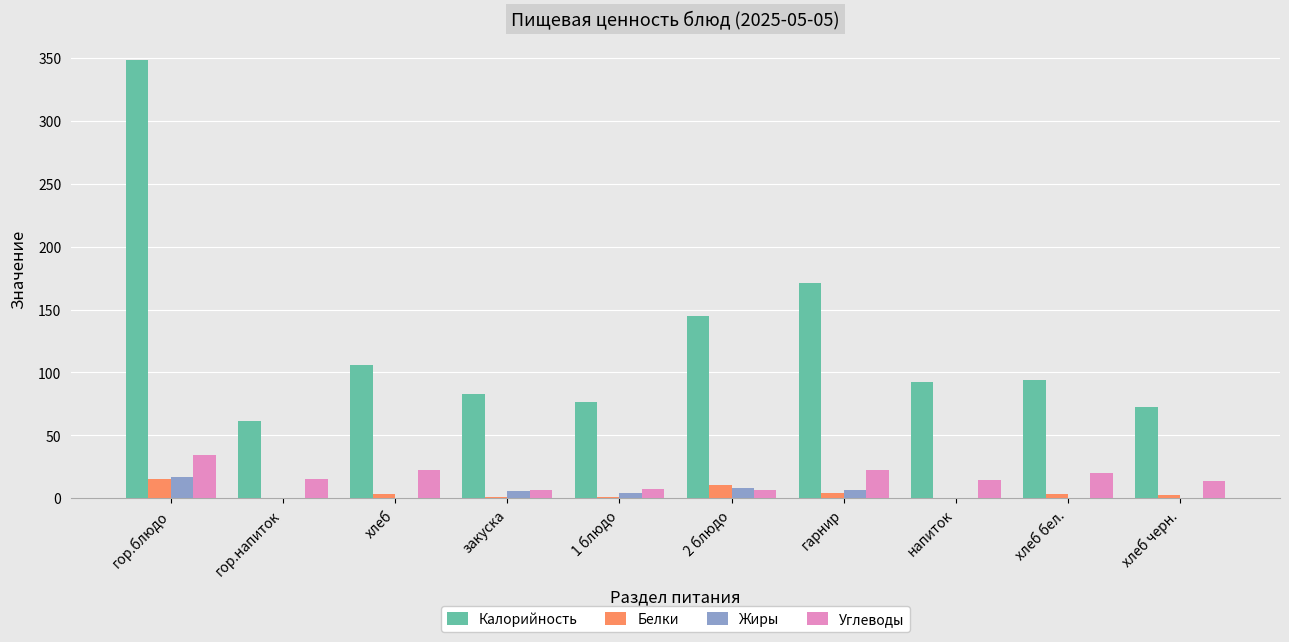

True or false: Жиры has a value of 16.6 at гор.блюдо.

True